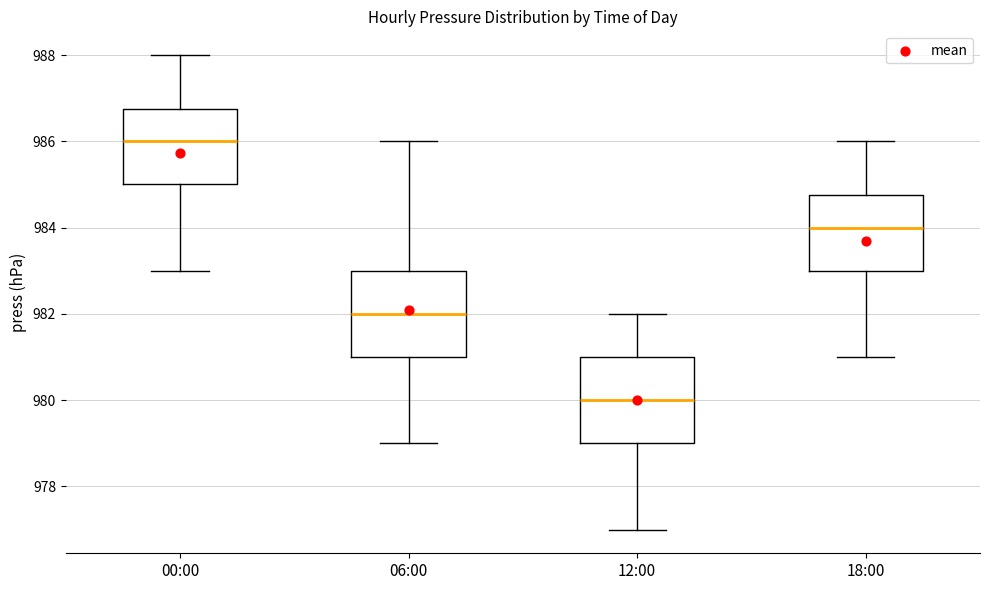

Reading left to right, transcribe this box plot: for each box, give where its median line is, the range the box spans, and where its two whiskers end, as read against the y-axis. The values are not printed on the chart, so give them approximately, as read against the axis.

00:00: median 986.0, box 985.0 to 986.8, whiskers 983.0 to 988.0
06:00: median 982.0, box 981.0 to 983.0, whiskers 979.0 to 986.0
12:00: median 980.0, box 979.0 to 981.0, whiskers 977.0 to 982.0
18:00: median 984.0, box 983.0 to 984.8, whiskers 981.0 to 986.0